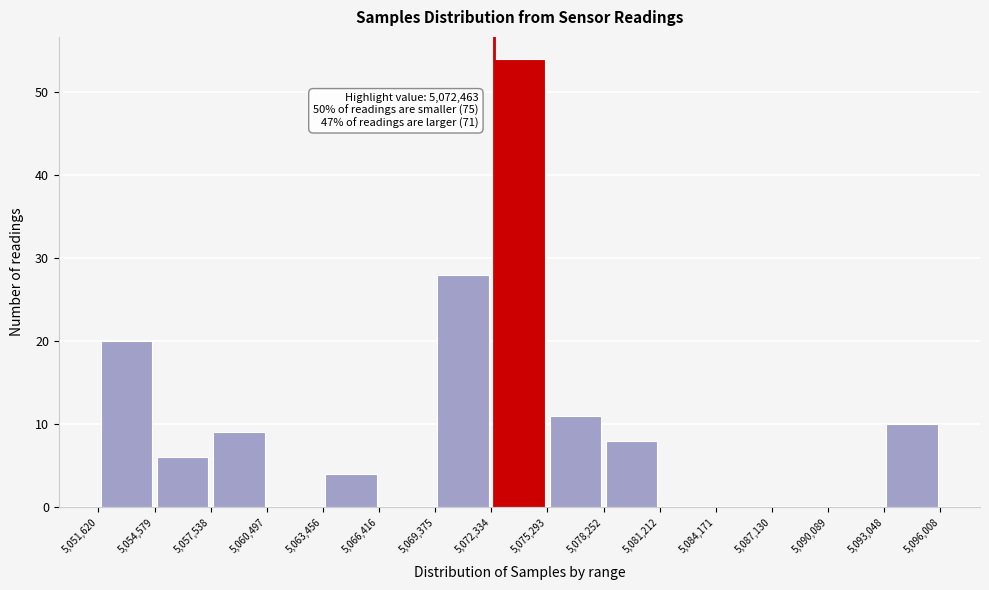

Which range on the x-axis has the tallest bar?

5,072,334 to 5,075,293